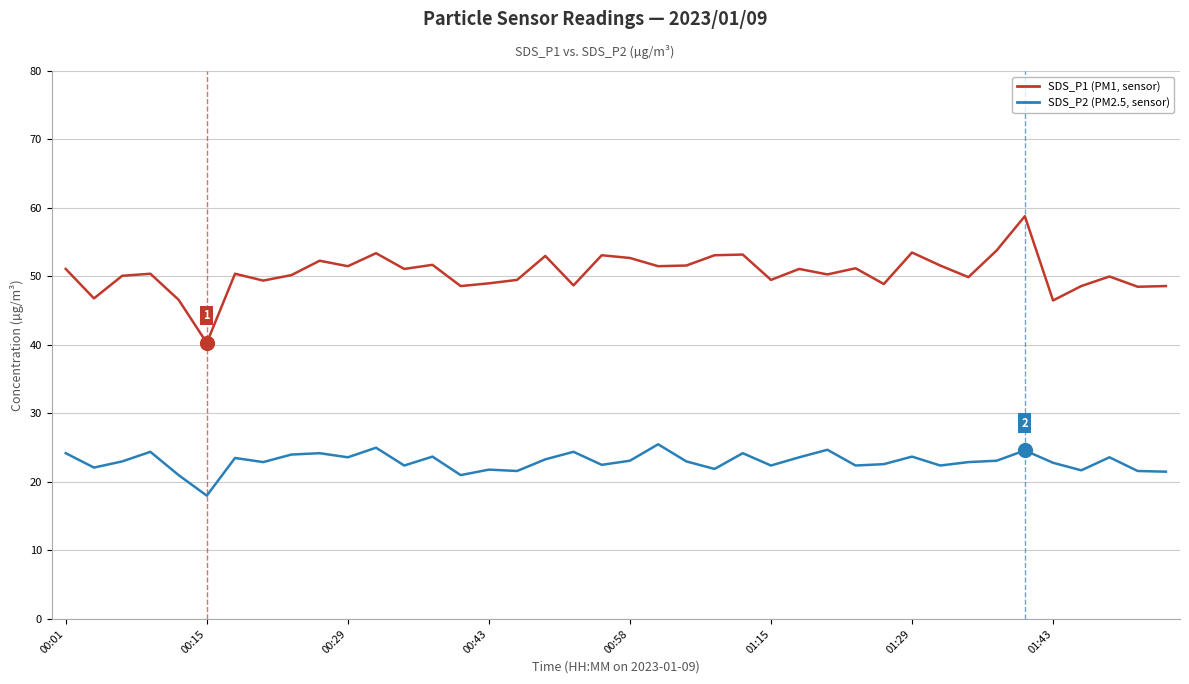

Which series has the largest range (max minus min)?

SDS_P1 (PM1, sensor)